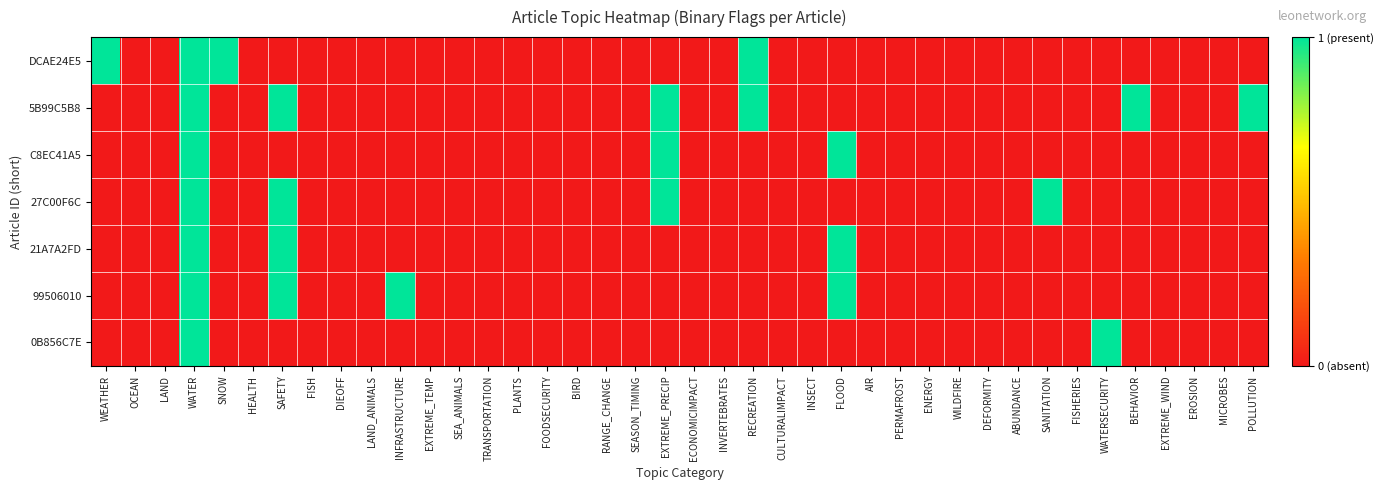

Reading left to right, extract all data points from this chart.

DCAE24E5: WEATHER=1	OCEAN=0	LAND=0	WATER=1	SNOW=1	HEALTH=0	SAFETY=0	FISH=0	DIEOFF=0	LAND_ANIMALS=0	INFRASTRUCTURE=0	EXTREME_TEMP=0	SEA_ANIMALS=0	TRANSPORTATION=0	PLANTS=0	FOODSECURITY=0	BIRD=0	RANGE_CHANGE=0	SEASON_TIMING=0	EXTREME_PRECIP=0	ECONOMICIMPACT=0	INVERTEBRATES=0	RECREATION=1	CULTURALIMPACT=0	INSECT=0	FLOOD=0	AIR=0	PERMAFROST=0	ENERGY=0	WILDFIRE=0	DEFORMITY=0	ABUNDANCE=0	SANITATION=0	FISHERIES=0	WATERSECURITY=0	BEHAVIOR=0	EXTREME_WIND=0	EROSION=0	MICROBES=0	POLLUTION=0
5B99C5B8: WEATHER=0	OCEAN=0	LAND=0	WATER=1	SNOW=0	HEALTH=0	SAFETY=1	FISH=0	DIEOFF=0	LAND_ANIMALS=0	INFRASTRUCTURE=0	EXTREME_TEMP=0	SEA_ANIMALS=0	TRANSPORTATION=0	PLANTS=0	FOODSECURITY=0	BIRD=0	RANGE_CHANGE=0	SEASON_TIMING=0	EXTREME_PRECIP=1	ECONOMICIMPACT=0	INVERTEBRATES=0	RECREATION=1	CULTURALIMPACT=0	INSECT=0	FLOOD=0	AIR=0	PERMAFROST=0	ENERGY=0	WILDFIRE=0	DEFORMITY=0	ABUNDANCE=0	SANITATION=0	FISHERIES=0	WATERSECURITY=0	BEHAVIOR=1	EXTREME_WIND=0	EROSION=0	MICROBES=0	POLLUTION=1
C8EC41A5: WEATHER=0	OCEAN=0	LAND=0	WATER=1	SNOW=0	HEALTH=0	SAFETY=0	FISH=0	DIEOFF=0	LAND_ANIMALS=0	INFRASTRUCTURE=0	EXTREME_TEMP=0	SEA_ANIMALS=0	TRANSPORTATION=0	PLANTS=0	FOODSECURITY=0	BIRD=0	RANGE_CHANGE=0	SEASON_TIMING=0	EXTREME_PRECIP=1	ECONOMICIMPACT=0	INVERTEBRATES=0	RECREATION=0	CULTURALIMPACT=0	INSECT=0	FLOOD=1	AIR=0	PERMAFROST=0	ENERGY=0	WILDFIRE=0	DEFORMITY=0	ABUNDANCE=0	SANITATION=0	FISHERIES=0	WATERSECURITY=0	BEHAVIOR=0	EXTREME_WIND=0	EROSION=0	MICROBES=0	POLLUTION=0
27C00F6C: WEATHER=0	OCEAN=0	LAND=0	WATER=1	SNOW=0	HEALTH=0	SAFETY=1	FISH=0	DIEOFF=0	LAND_ANIMALS=0	INFRASTRUCTURE=0	EXTREME_TEMP=0	SEA_ANIMALS=0	TRANSPORTATION=0	PLANTS=0	FOODSECURITY=0	BIRD=0	RANGE_CHANGE=0	SEASON_TIMING=0	EXTREME_PRECIP=1	ECONOMICIMPACT=0	INVERTEBRATES=0	RECREATION=0	CULTURALIMPACT=0	INSECT=0	FLOOD=0	AIR=0	PERMAFROST=0	ENERGY=0	WILDFIRE=0	DEFORMITY=0	ABUNDANCE=0	SANITATION=1	FISHERIES=0	WATERSECURITY=0	BEHAVIOR=0	EXTREME_WIND=0	EROSION=0	MICROBES=0	POLLUTION=0
21A7A2FD: WEATHER=0	OCEAN=0	LAND=0	WATER=1	SNOW=0	HEALTH=0	SAFETY=1	FISH=0	DIEOFF=0	LAND_ANIMALS=0	INFRASTRUCTURE=0	EXTREME_TEMP=0	SEA_ANIMALS=0	TRANSPORTATION=0	PLANTS=0	FOODSECURITY=0	BIRD=0	RANGE_CHANGE=0	SEASON_TIMING=0	EXTREME_PRECIP=0	ECONOMICIMPACT=0	INVERTEBRATES=0	RECREATION=0	CULTURALIMPACT=0	INSECT=0	FLOOD=1	AIR=0	PERMAFROST=0	ENERGY=0	WILDFIRE=0	DEFORMITY=0	ABUNDANCE=0	SANITATION=0	FISHERIES=0	WATERSECURITY=0	BEHAVIOR=0	EXTREME_WIND=0	EROSION=0	MICROBES=0	POLLUTION=0
99506010: WEATHER=0	OCEAN=0	LAND=0	WATER=1	SNOW=0	HEALTH=0	SAFETY=1	FISH=0	DIEOFF=0	LAND_ANIMALS=0	INFRASTRUCTURE=1	EXTREME_TEMP=0	SEA_ANIMALS=0	TRANSPORTATION=0	PLANTS=0	FOODSECURITY=0	BIRD=0	RANGE_CHANGE=0	SEASON_TIMING=0	EXTREME_PRECIP=0	ECONOMICIMPACT=0	INVERTEBRATES=0	RECREATION=0	CULTURALIMPACT=0	INSECT=0	FLOOD=1	AIR=0	PERMAFROST=0	ENERGY=0	WILDFIRE=0	DEFORMITY=0	ABUNDANCE=0	SANITATION=0	FISHERIES=0	WATERSECURITY=0	BEHAVIOR=0	EXTREME_WIND=0	EROSION=0	MICROBES=0	POLLUTION=0
0B856C7E: WEATHER=0	OCEAN=0	LAND=0	WATER=1	SNOW=0	HEALTH=0	SAFETY=0	FISH=0	DIEOFF=0	LAND_ANIMALS=0	INFRASTRUCTURE=0	EXTREME_TEMP=0	SEA_ANIMALS=0	TRANSPORTATION=0	PLANTS=0	FOODSECURITY=0	BIRD=0	RANGE_CHANGE=0	SEASON_TIMING=0	EXTREME_PRECIP=0	ECONOMICIMPACT=0	INVERTEBRATES=0	RECREATION=0	CULTURALIMPACT=0	INSECT=0	FLOOD=0	AIR=0	PERMAFROST=0	ENERGY=0	WILDFIRE=0	DEFORMITY=0	ABUNDANCE=0	SANITATION=0	FISHERIES=0	WATERSECURITY=1	BEHAVIOR=0	EXTREME_WIND=0	EROSION=0	MICROBES=0	POLLUTION=0